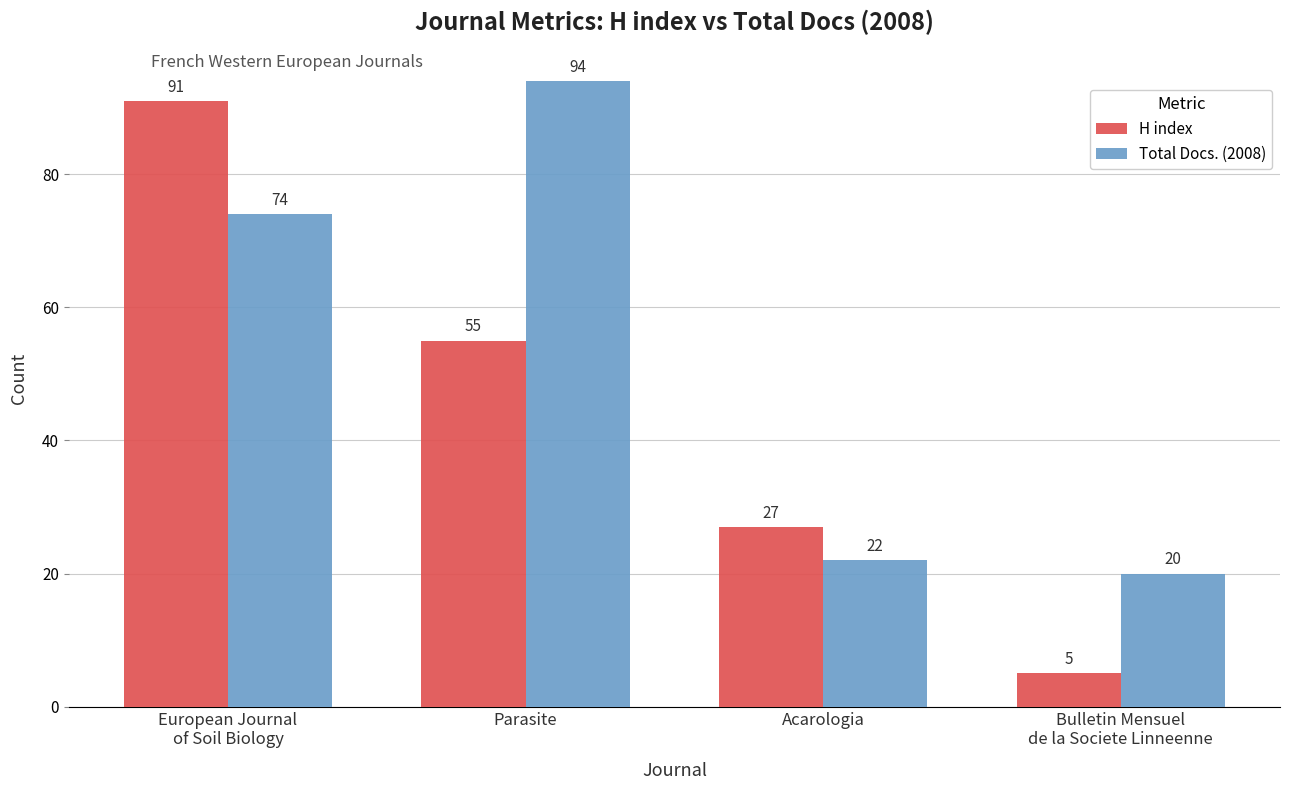

Rank the categories by Total Docs. (2008) value from lowest to highest.

Bulletin Mensuel
de la Societe Linneenne, Acarologia, European Journal
of Soil Biology, Parasite